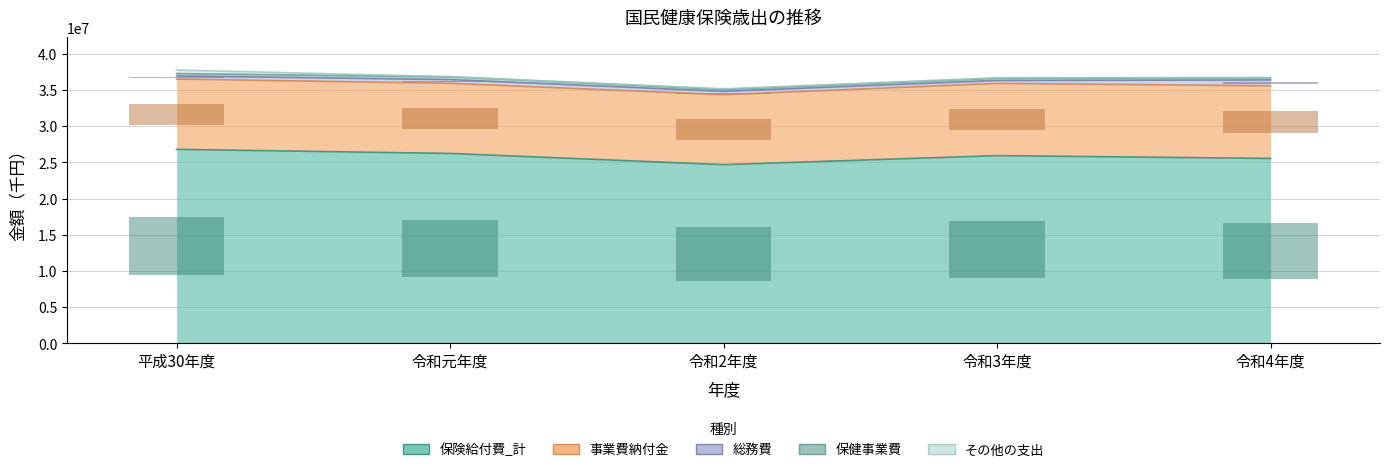

Is it true that 事業費納付金 equals 1903640.4 at 令和元年度?

False